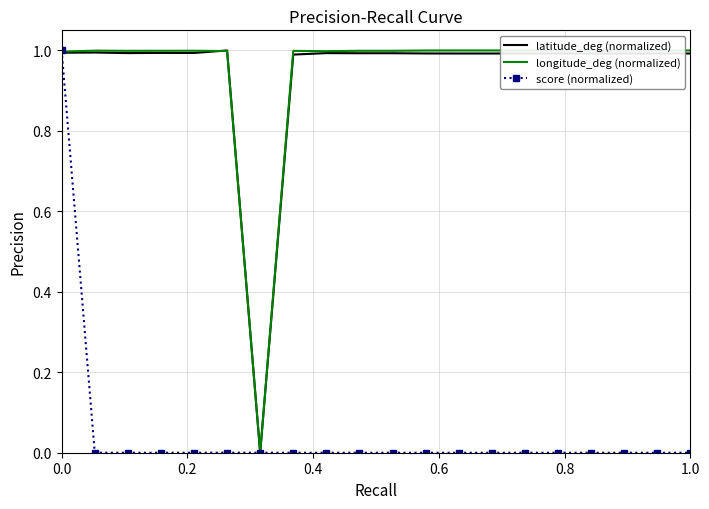

What position from the left is 1.0?

20